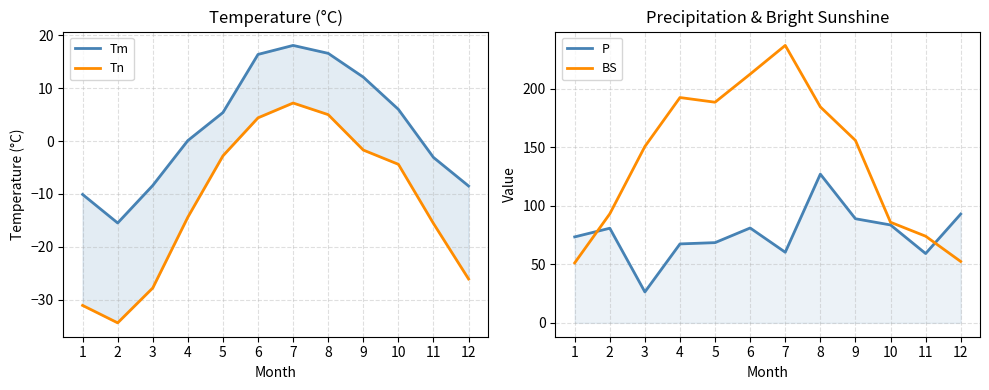

Where does the P series first go above 80?

2